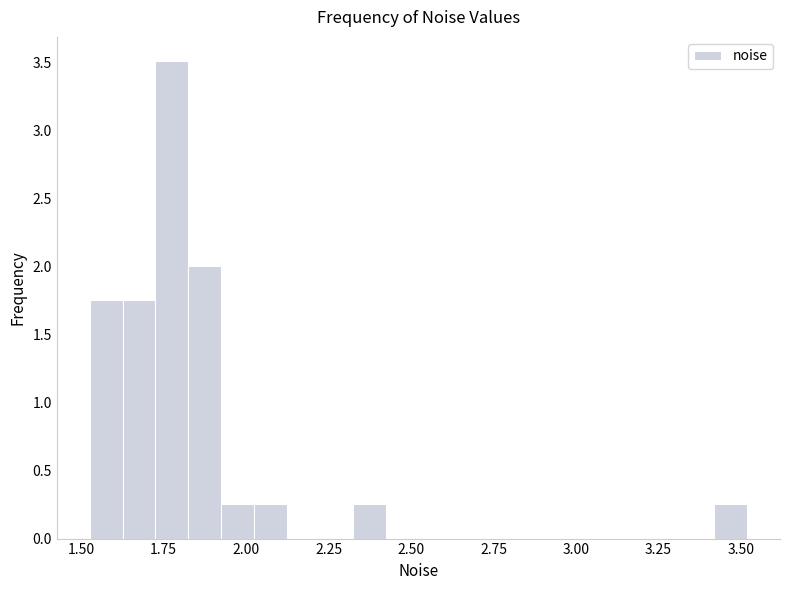

Read against the x-axis, roughly where is the centre of the tallest bar?

1.75